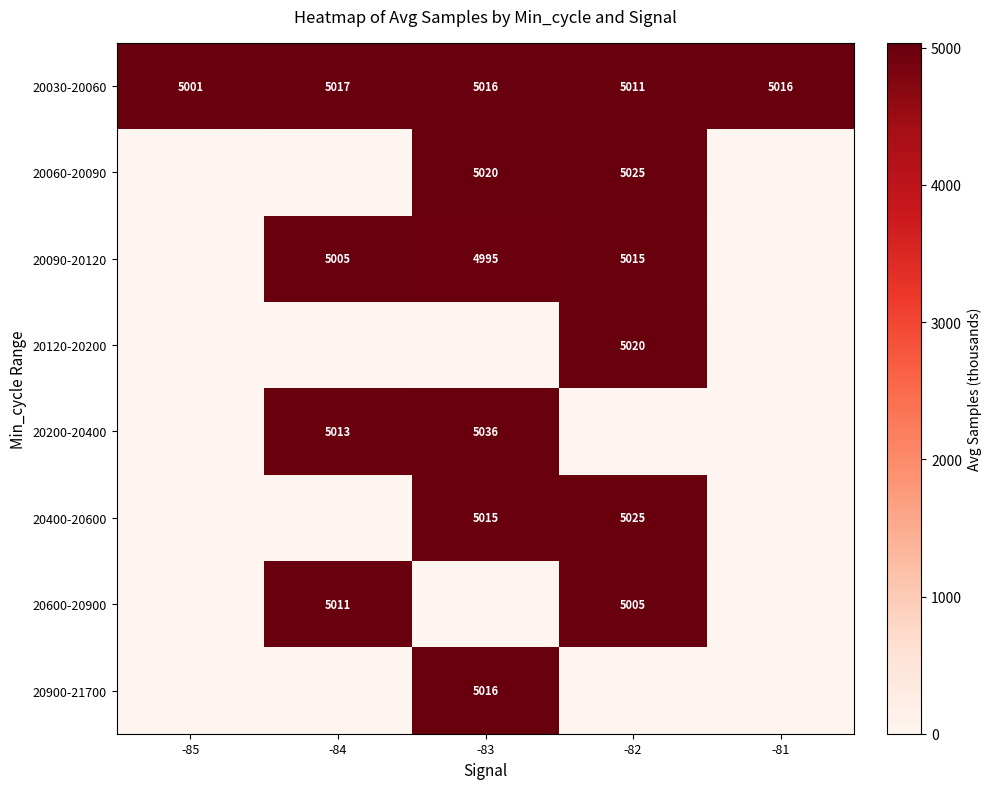

Where is 20030-20060 nearest to the value 5009?

-82